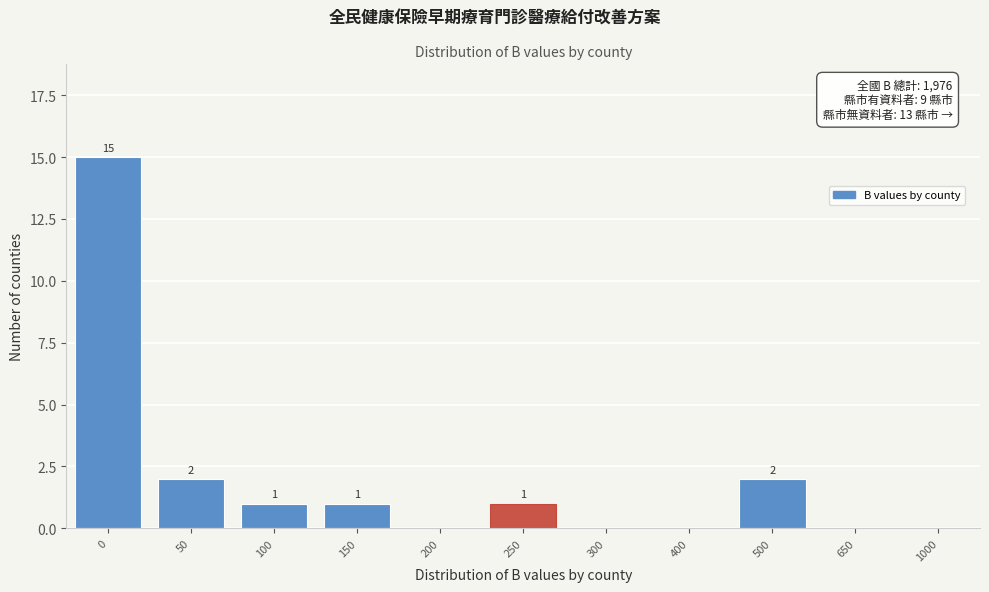

Reading right to left, what are all the values shown in this chart?

1000=0	650=0	500=2	400=0	300=0	250=1	200=0	150=1	100=1	50=2	0=15